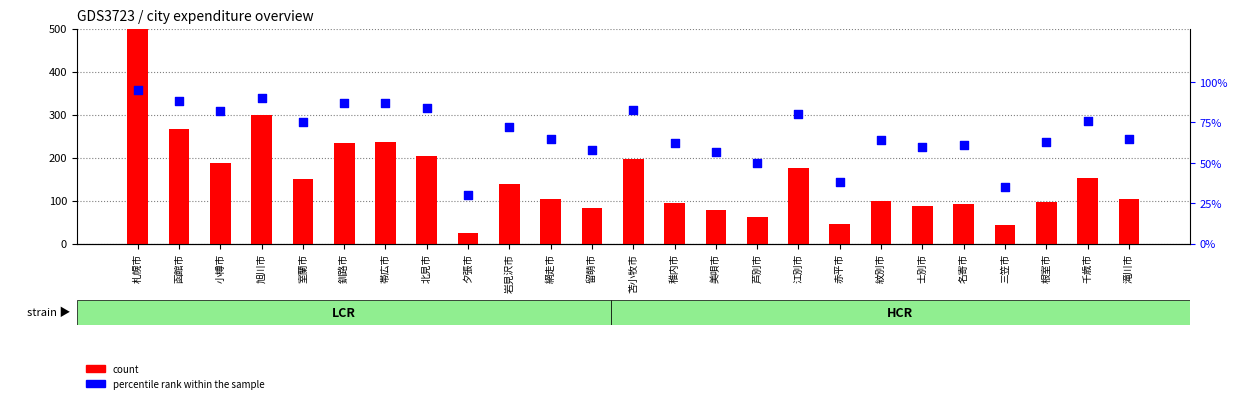

Which series has the largest total across all categories?

count